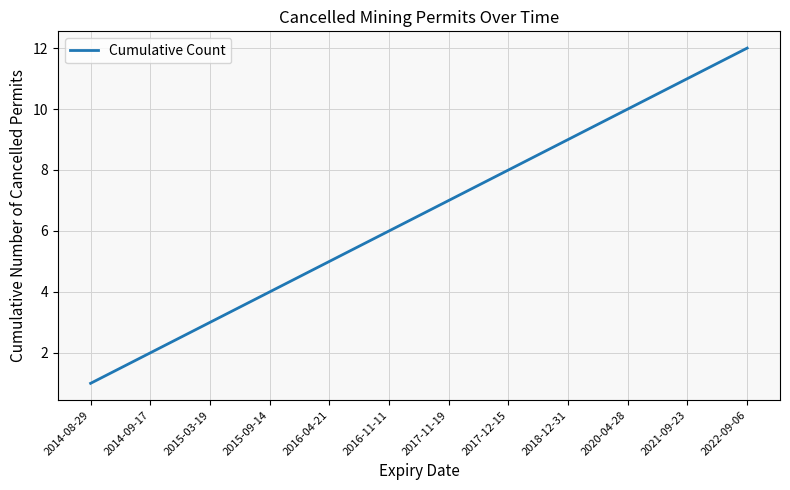

What is the greatest value displayed?

12